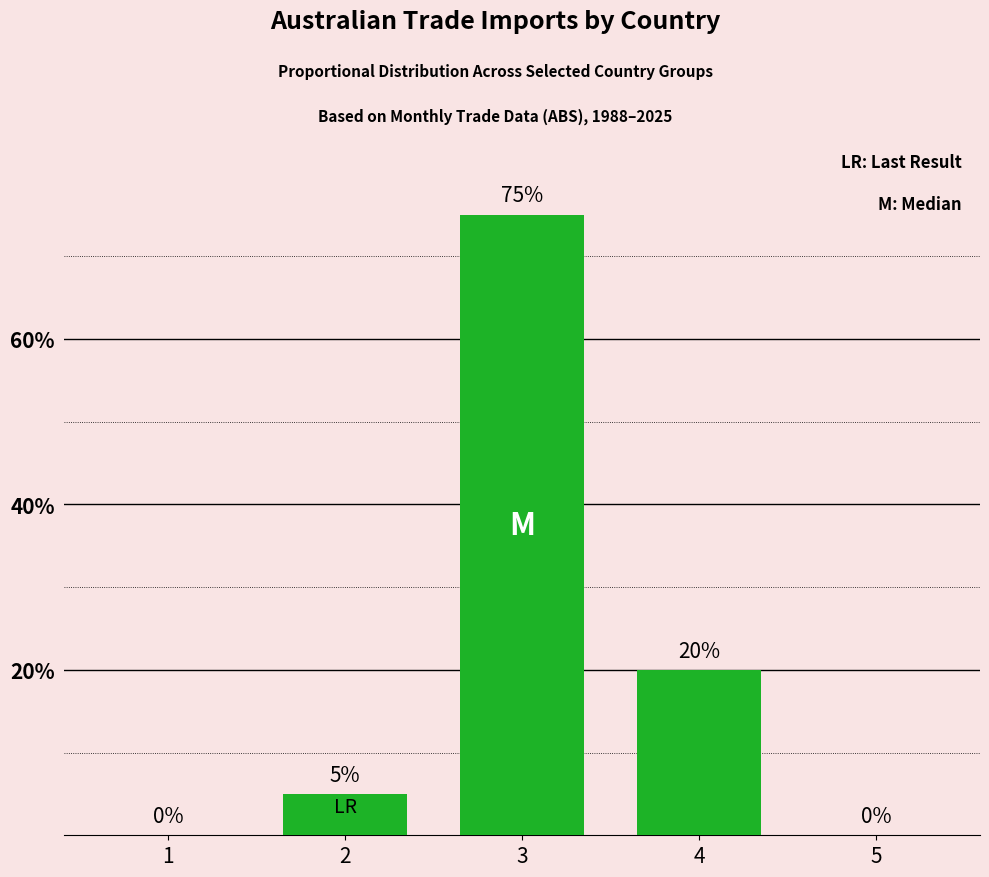

Are the bars horizontal?

No